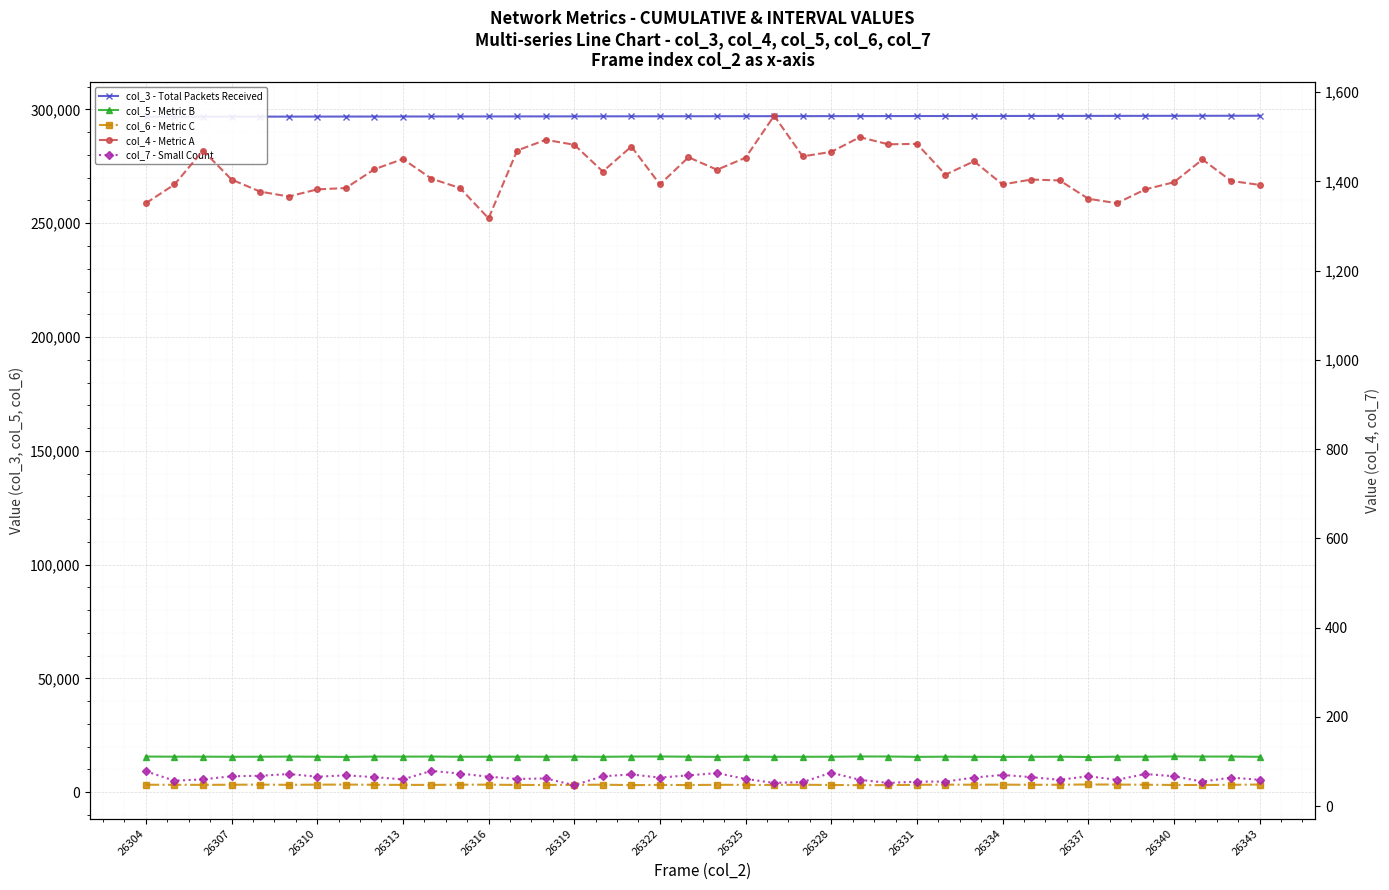

The value of col_3 - Total Packets Received at 23 is 297057. True or false?

True